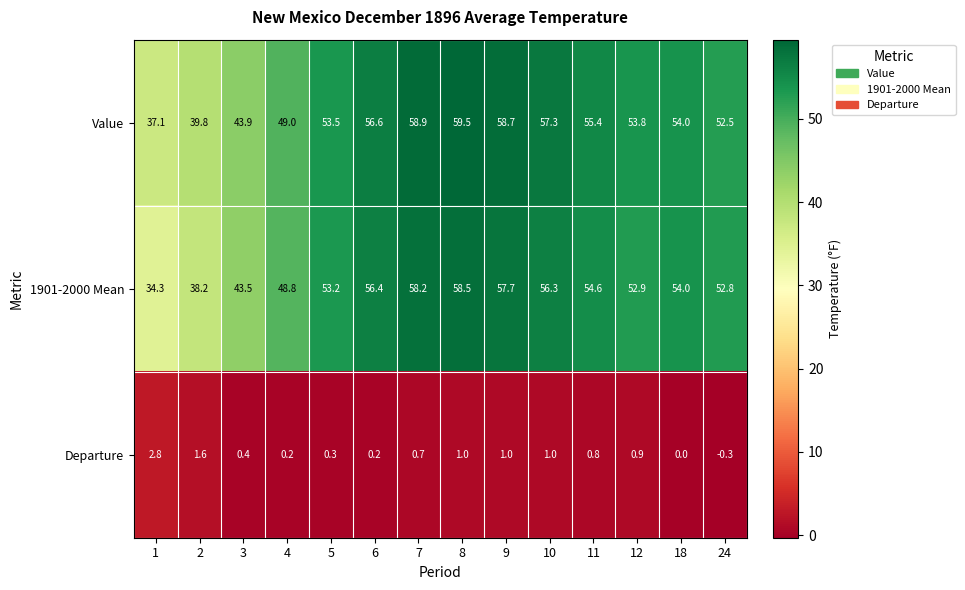

At 11, list the series in order from largest to smallest.

Value, 1901-2000 Mean, Departure